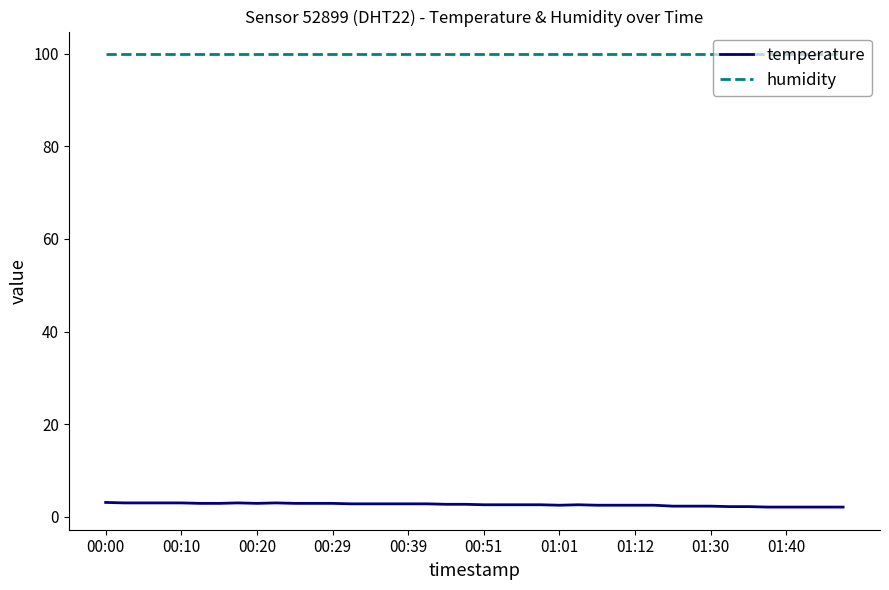

List the series in order of their overall mean, highest first.

humidity, temperature